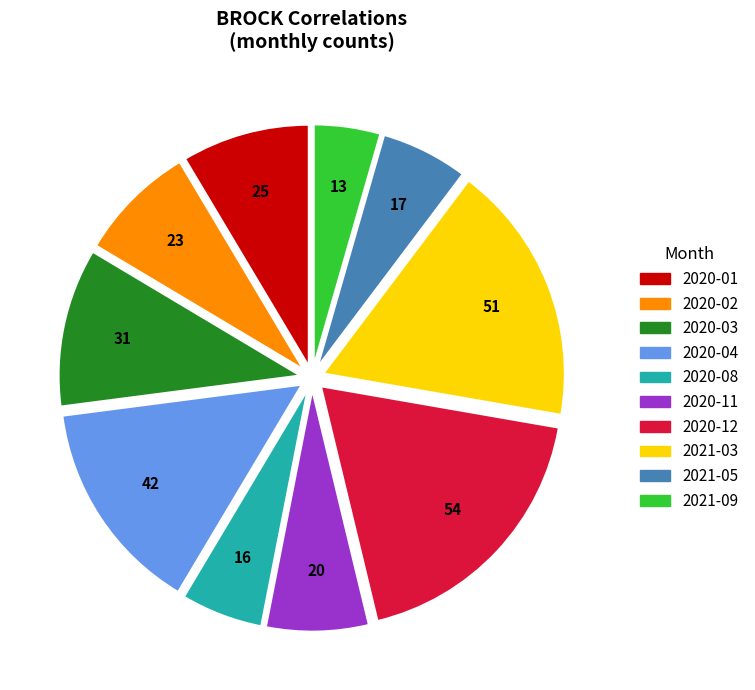

Count the number of slices in the pie.

10